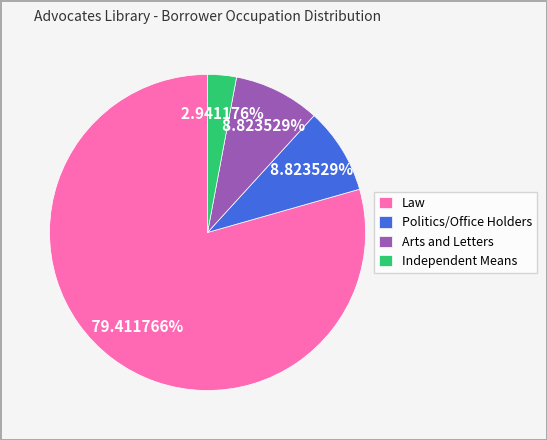

Is there any slice that represents more than half of the pie?

Yes